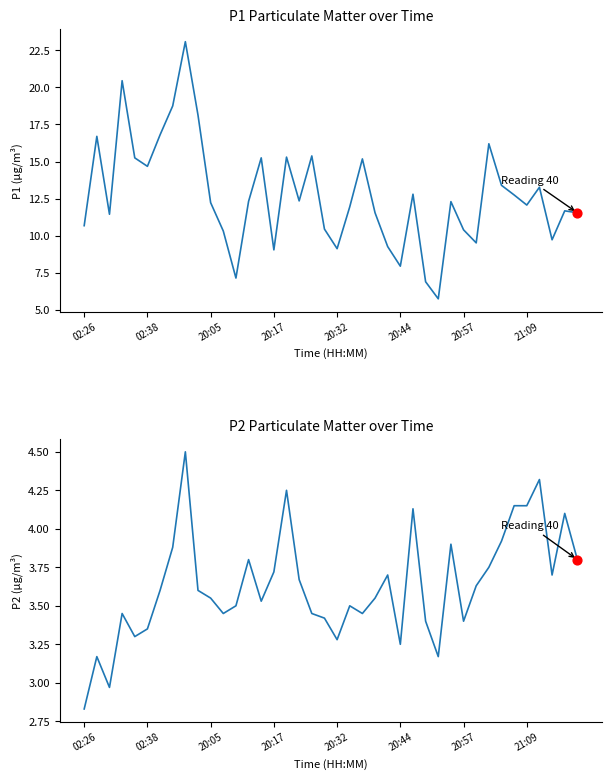

Is the value of P2 at 26 greater than the value of P1 at 28?

No